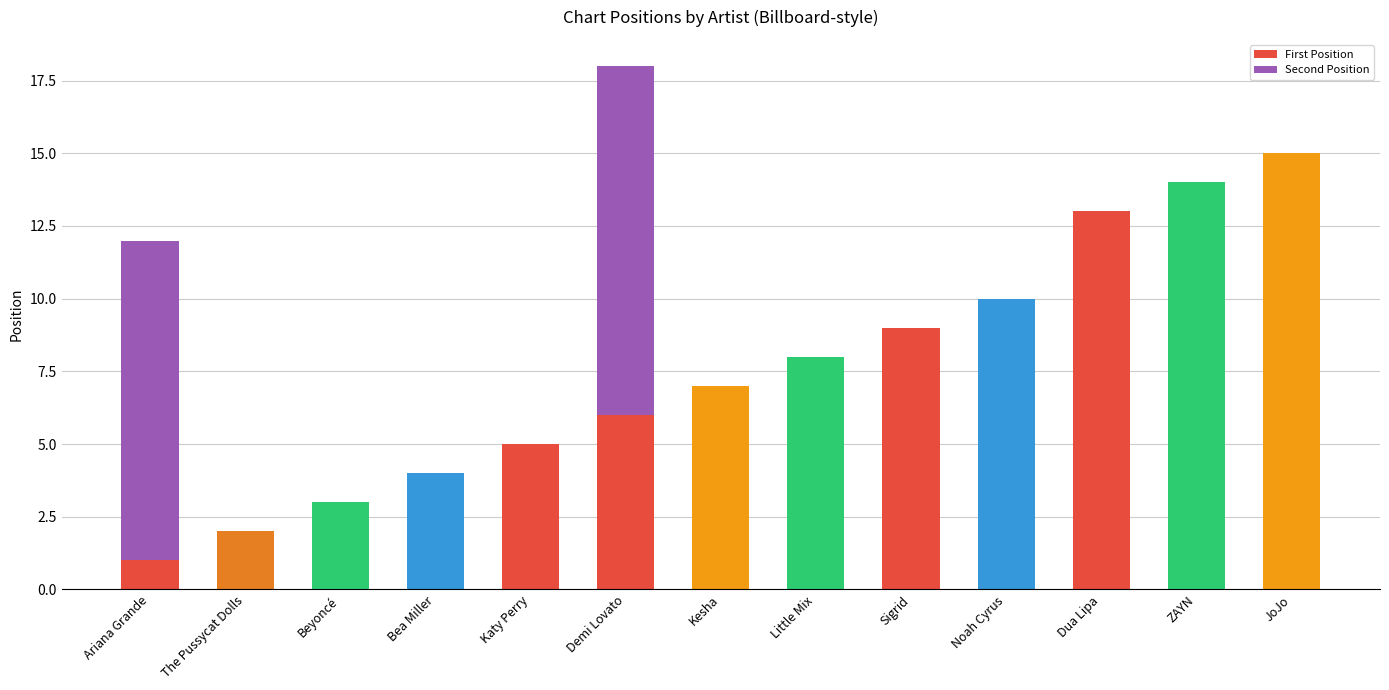

Read the First Position value at JoJo.

15